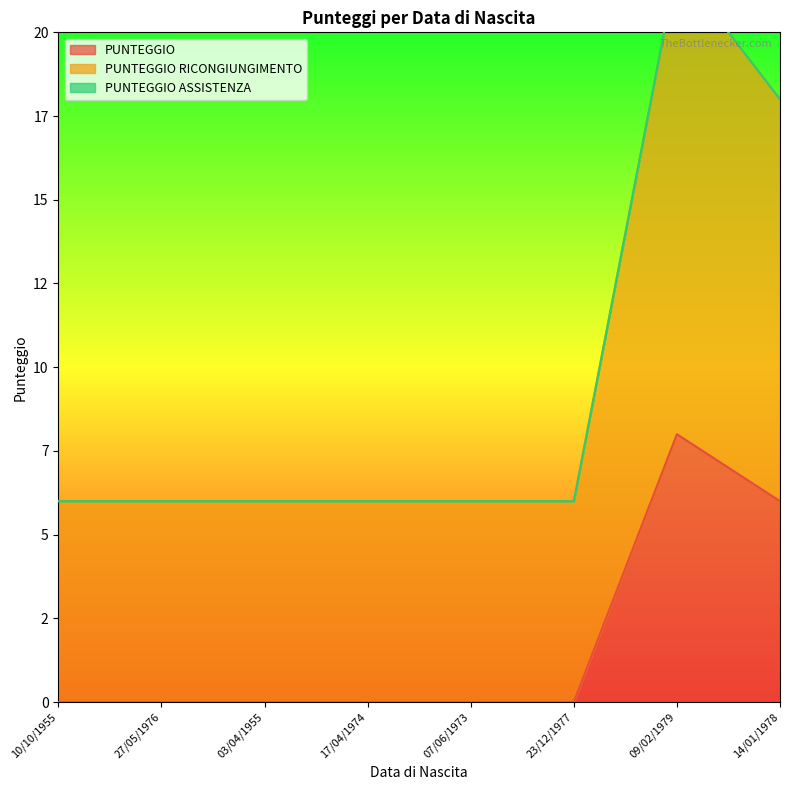

Between 10/10/1955 and 17/04/1974, which is larger?

10/10/1955